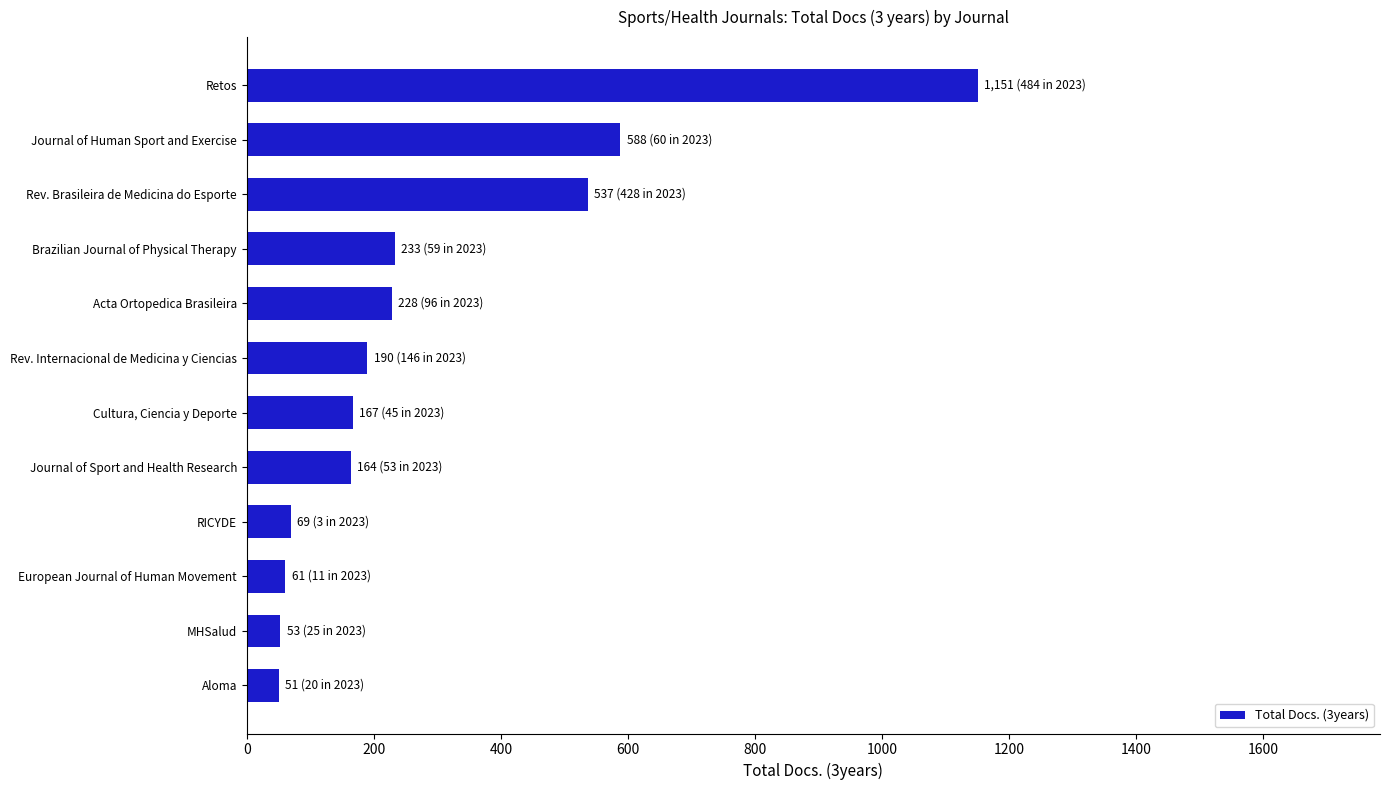

Which category has the highest value across all series?

Retos